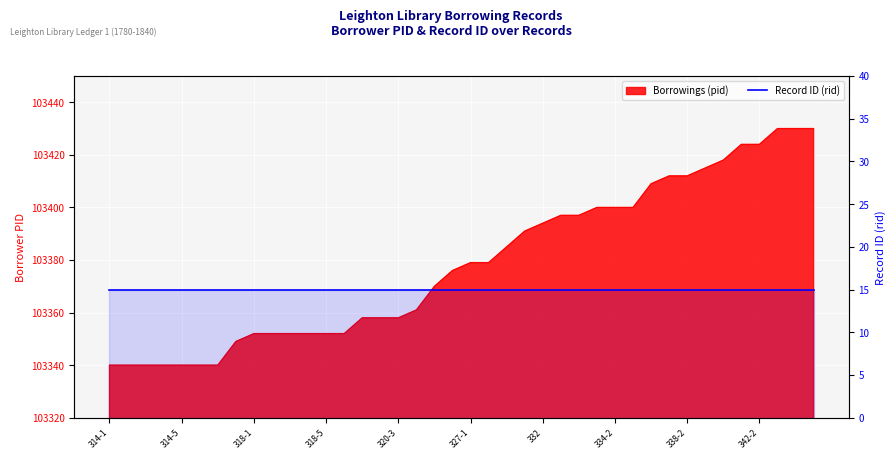

Which category has the lowest value across all series?

314-1